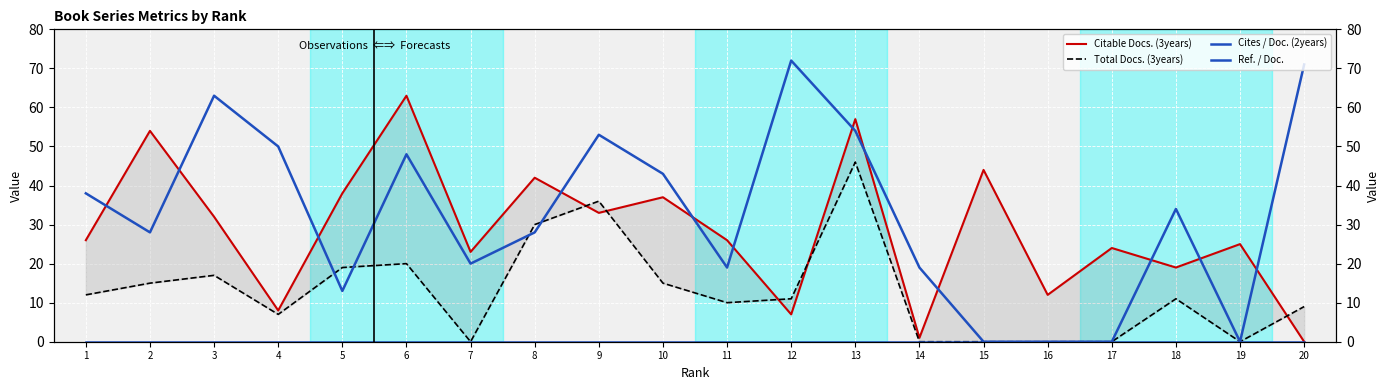

Is this an area chart (filled region under the line)?

No